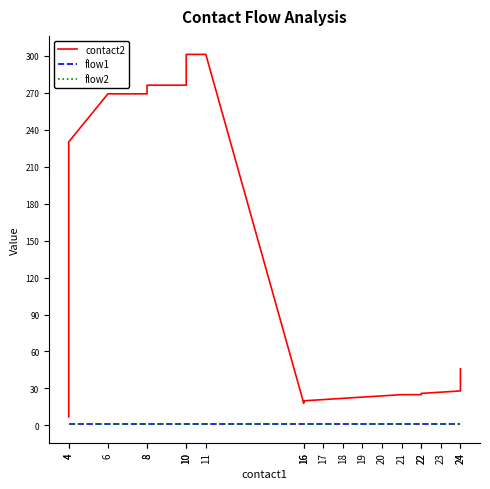

True or false: flow2 and flow1 cross at least once.

False